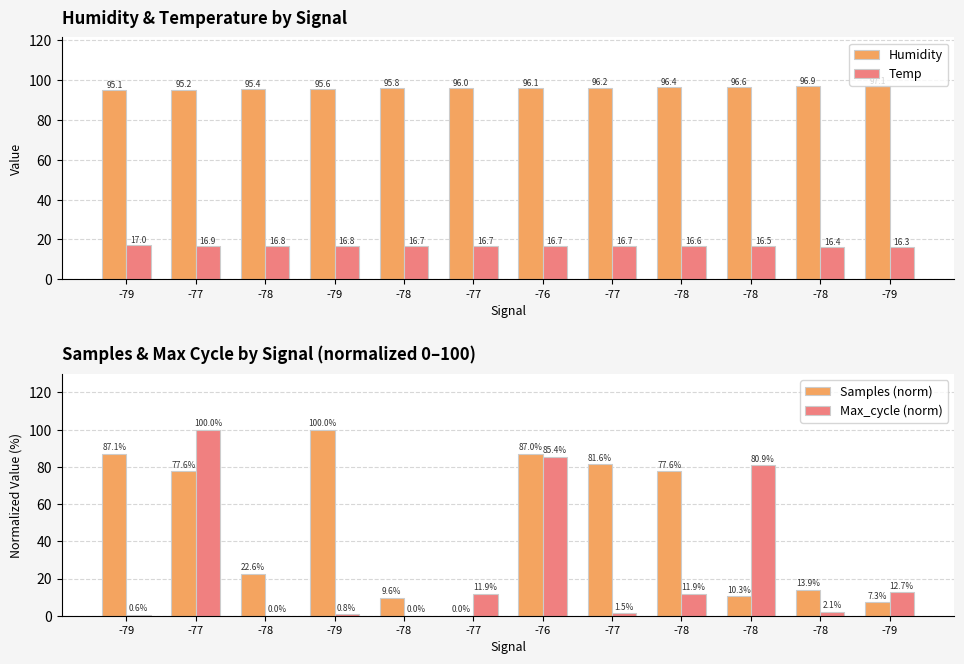

At which category is the sum across all series the highest?

-77